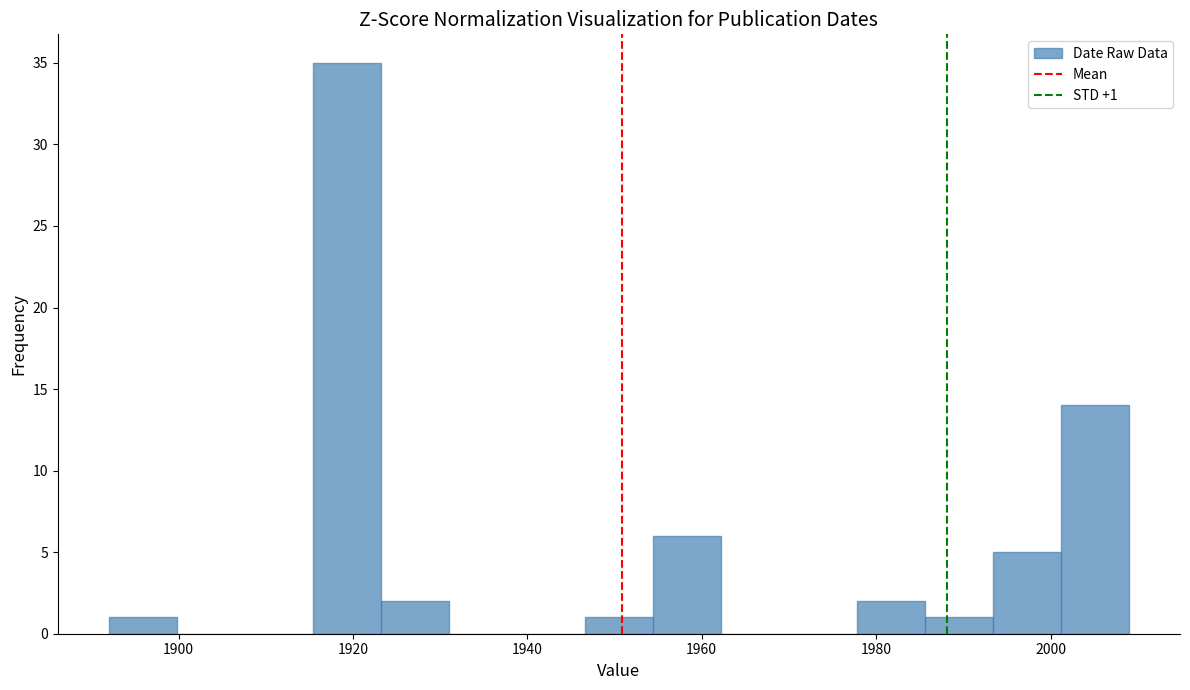

Around what value on the x-axis is the tallest bar? Give the approximate position of its centre, as read against the axis.

1920